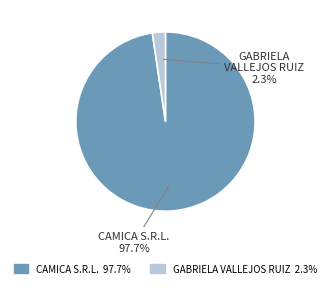

What is the largest slice in the pie chart?

CAMICA S.R.L.